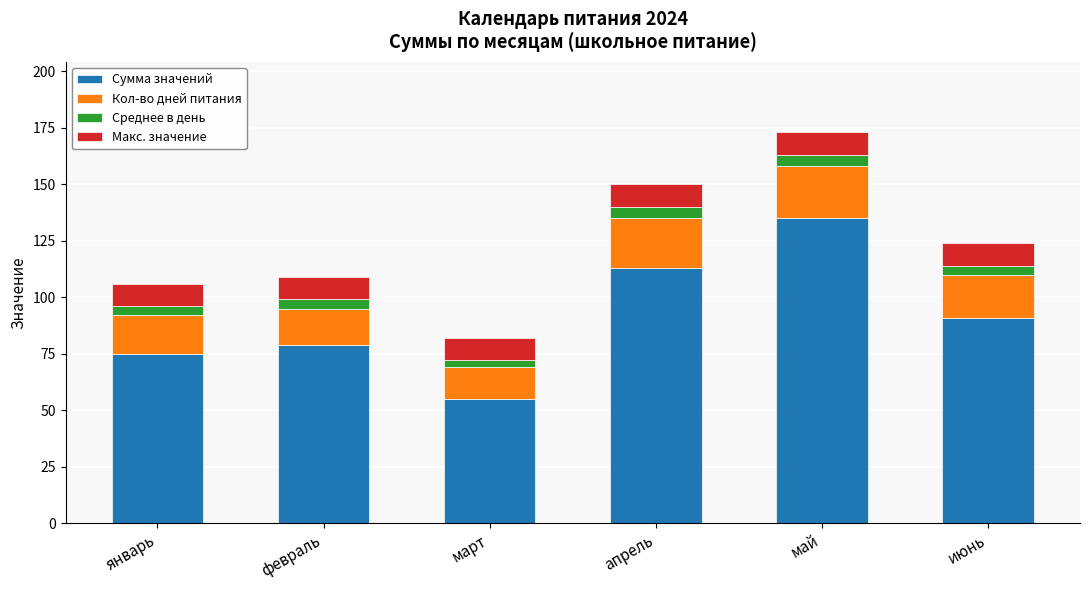

Is it true that Сумма значений equals 51 at май?

False